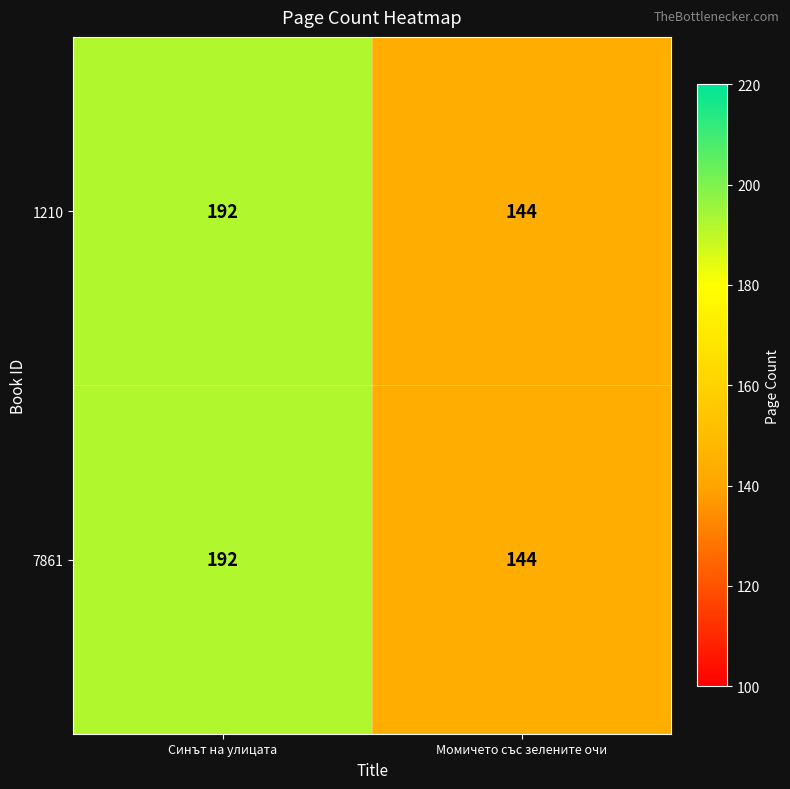

What is the average value of the 7861 series?

168